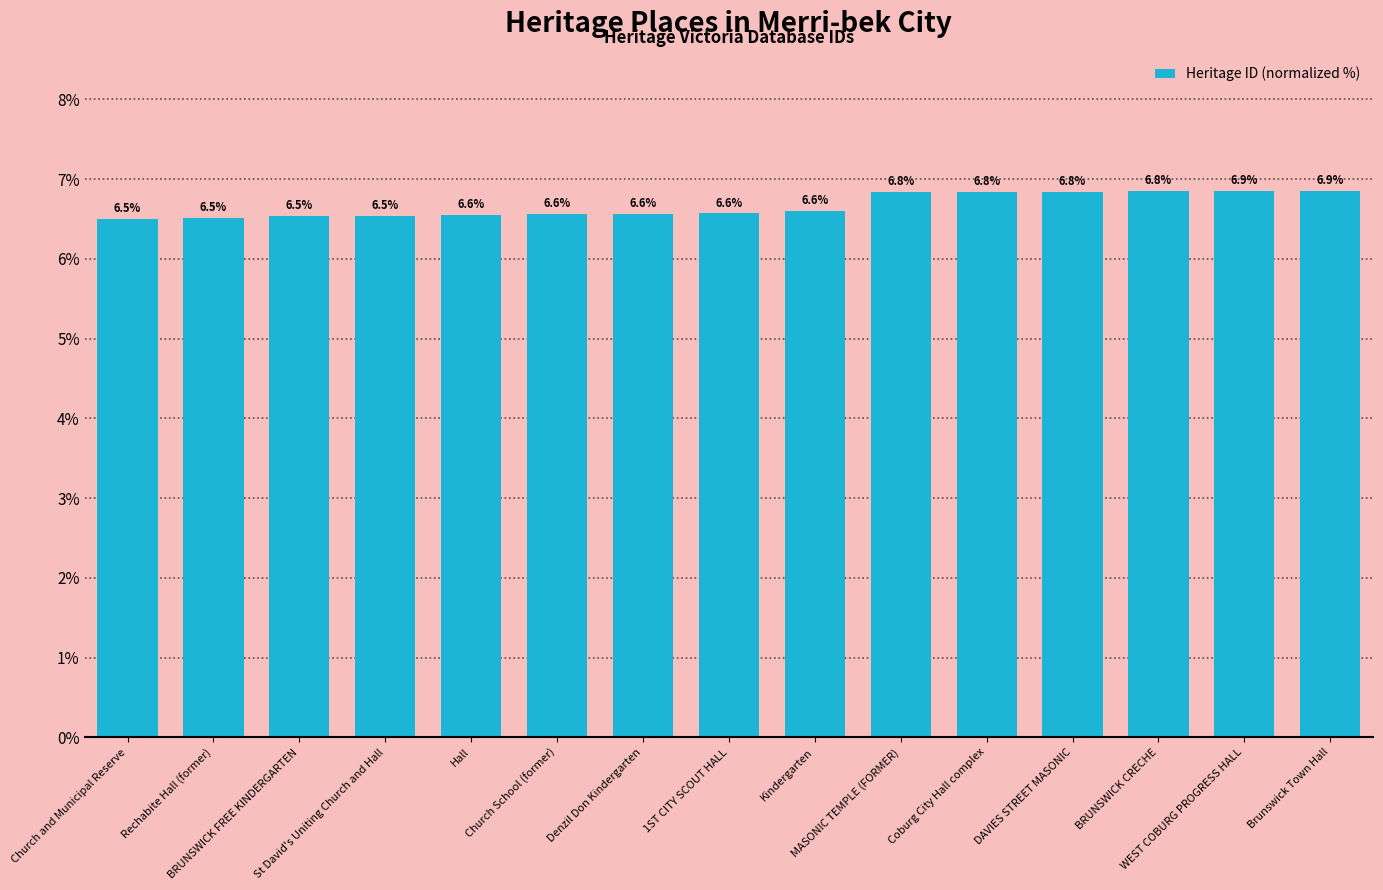

How many values are between 6 and 7?

15